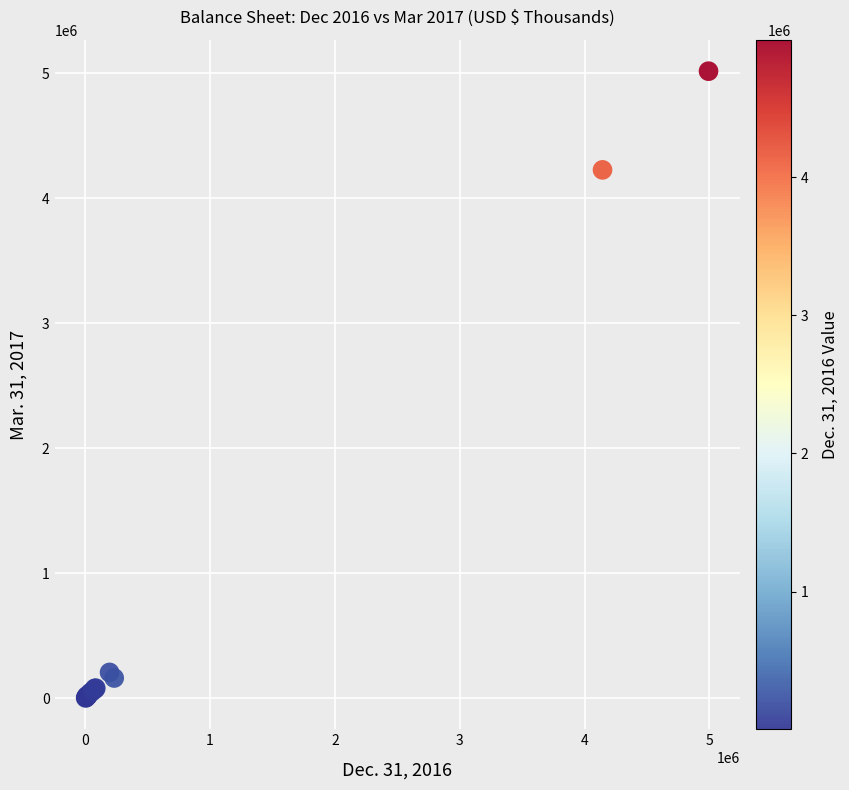

What Y value in the scatter plot is closest to 2510754?

4228408